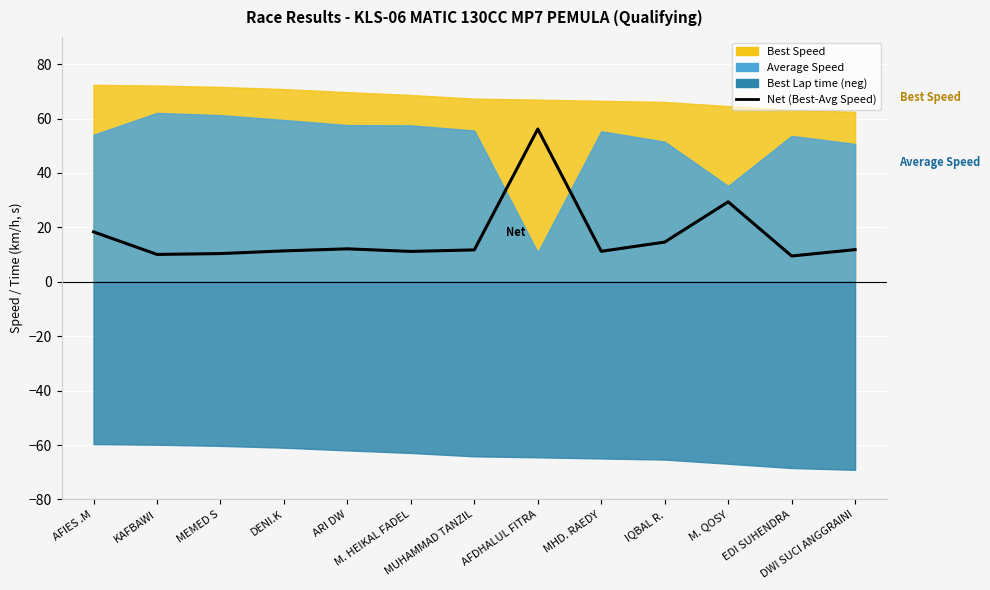

List the labels in order of value, largest first.

AFDHALUL FITRA, M. QOSY, AFIES .M, IQBAL R., ARI DW, DWI SUCI ANGGRAINI, MUHAMMAD TANZIL, DENI.K, MHD. RAEDY, M. HEIKAL FADEL, MEMED S, KAFBAWI, EDI SUHENDRA